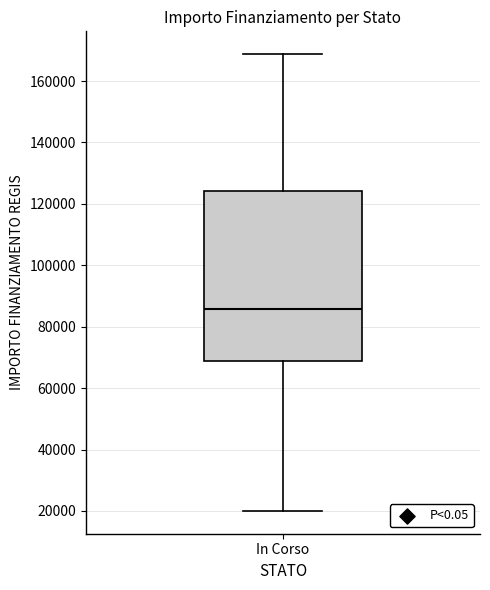

Transcribe this box plot: give where the median line is, the range the box spans, and where the two whiskers end, as read against the y-axis. The values are not printed on the chart, so give them approximately, as read against the axis.

median 86000, box 68000 to 124000, whiskers 20000 to 168000